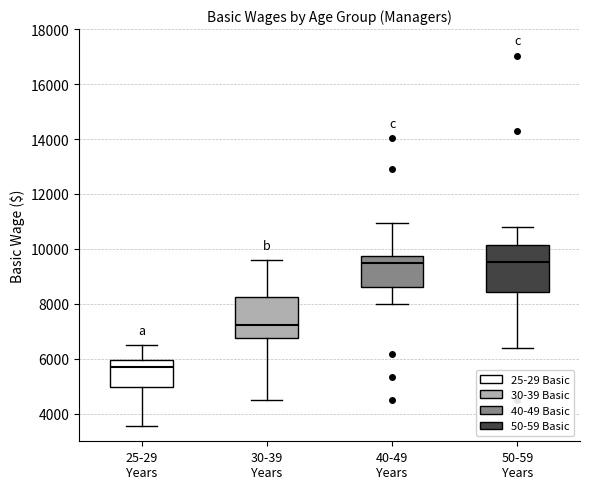

Reading left to right, read every box against the y-axis: the position of its median line, the range the box covers, and the ends of its whiskers. The values are not printed on the chart, so give them approximately, as read against the axis.

25-29 Years: median 5800, box 5000 to 6000, whiskers 3600 to 6600
30-39 Years: median 7200, box 6800 to 8200, whiskers 4600 to 9600
40-49 Years: median 9400, box 8600 to 9800, whiskers 8000 to 11000
50-59 Years: median 9600, box 8400 to 10200, whiskers 6400 to 10800